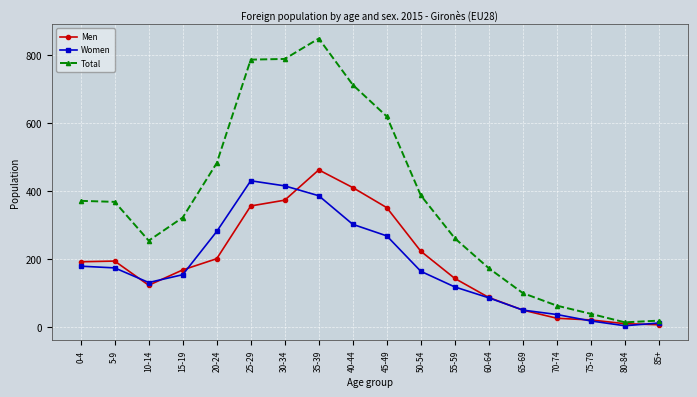

Where is Men nearest to the value 234?

50-54